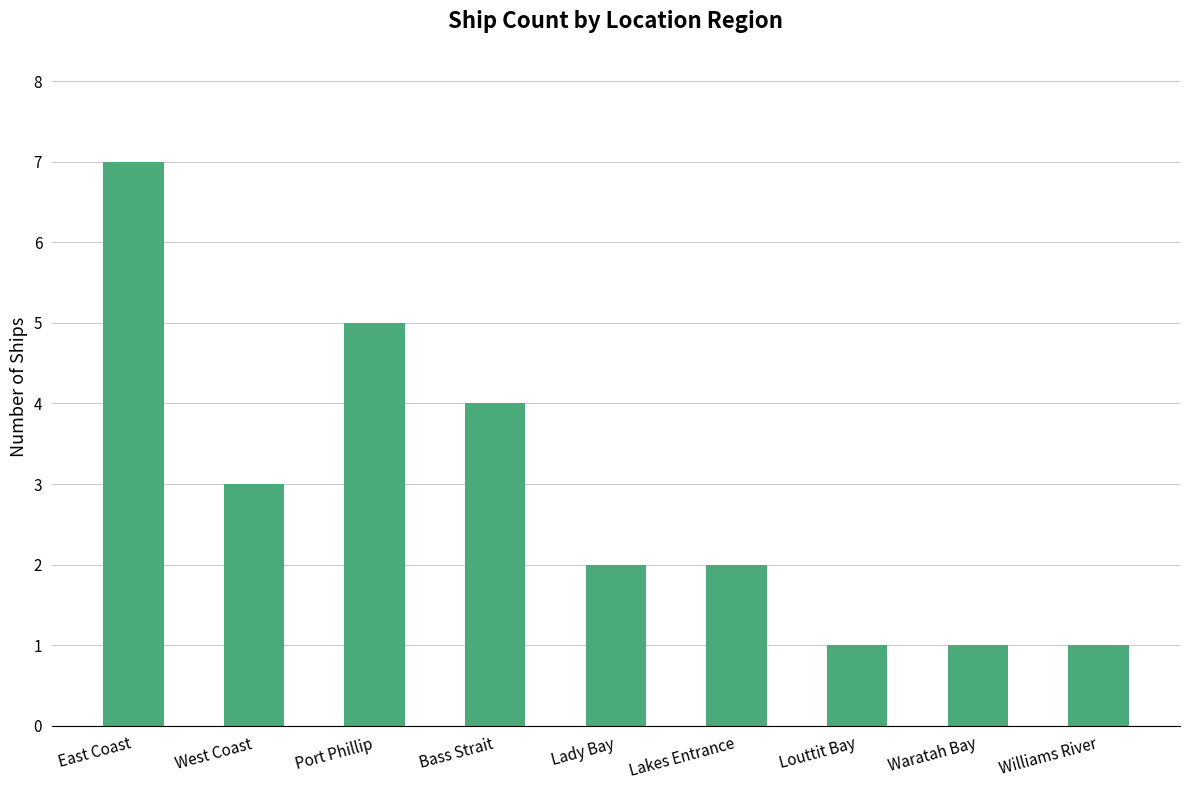

Approximately how many times larger is the value at Lady Bay compared to Bass Strait?

0.5